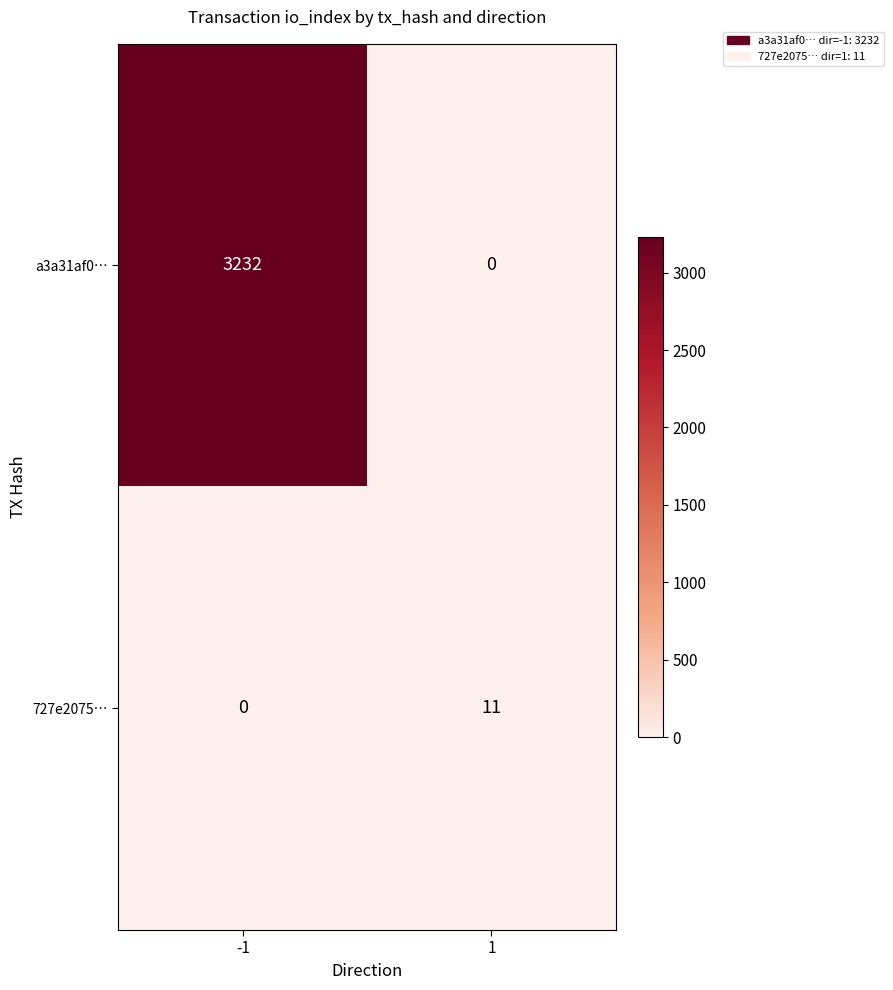

What is the approximate value of a3a31af0… at -1?

3232